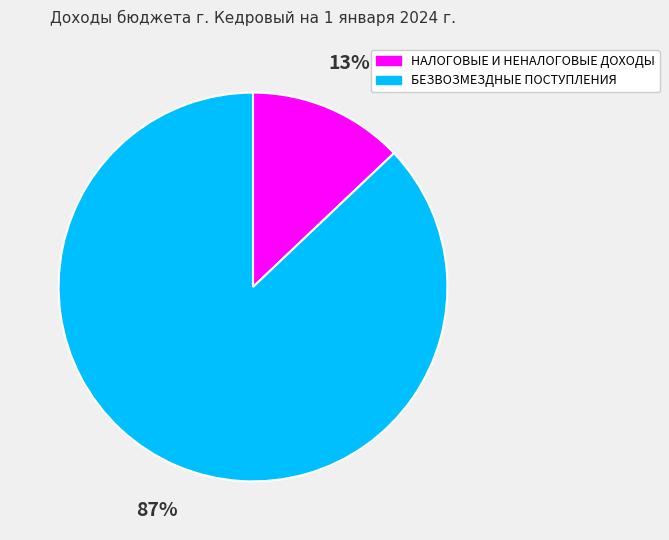

True or false: БЕЗВОЗМЕЗДНЫЕ ПОСТУПЛЕНИЯ accounts for 87% of the total.

True